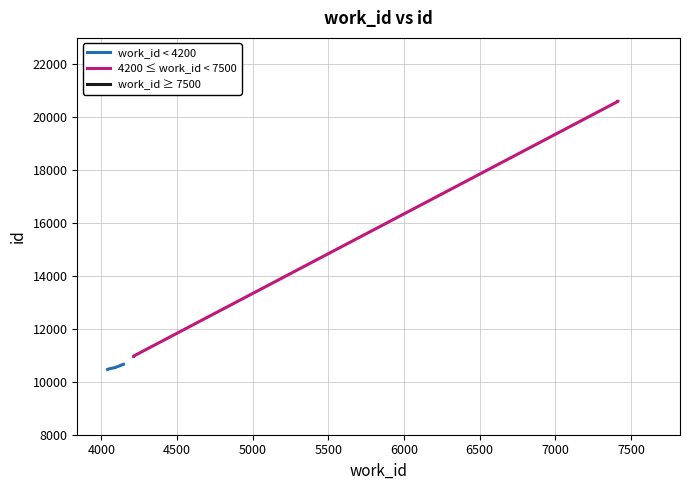

The value at 7414 is 10708. True or false?

False